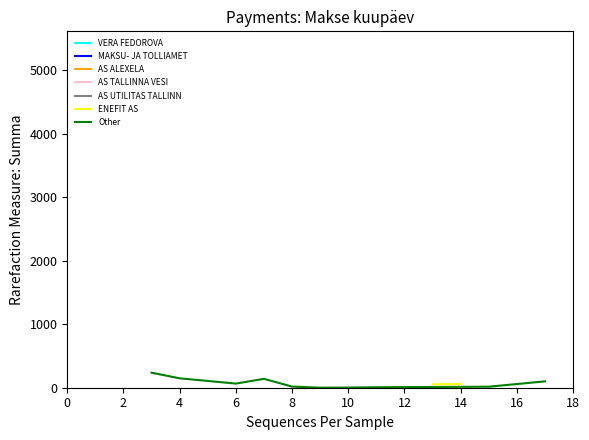

Is it true that the value at 2024-05-20 is 745.5?

False